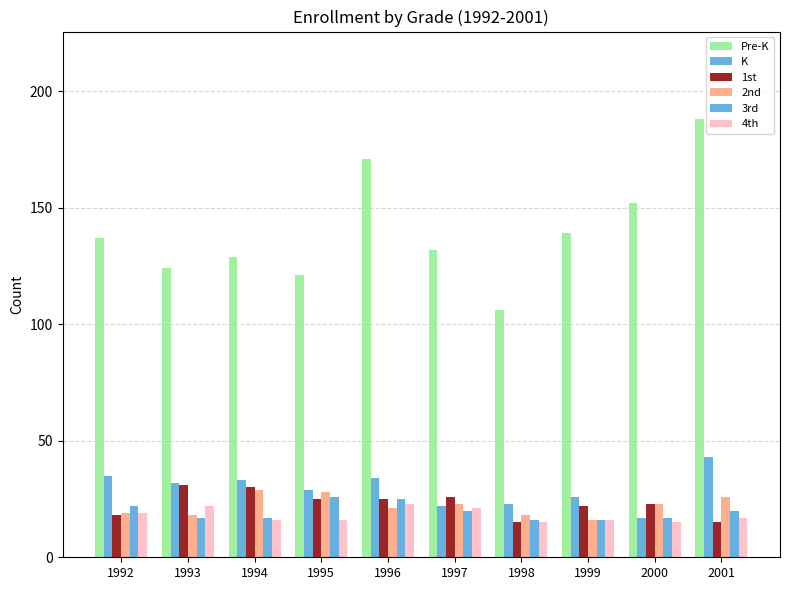

Which category has the lowest value in the 4th series?

1998